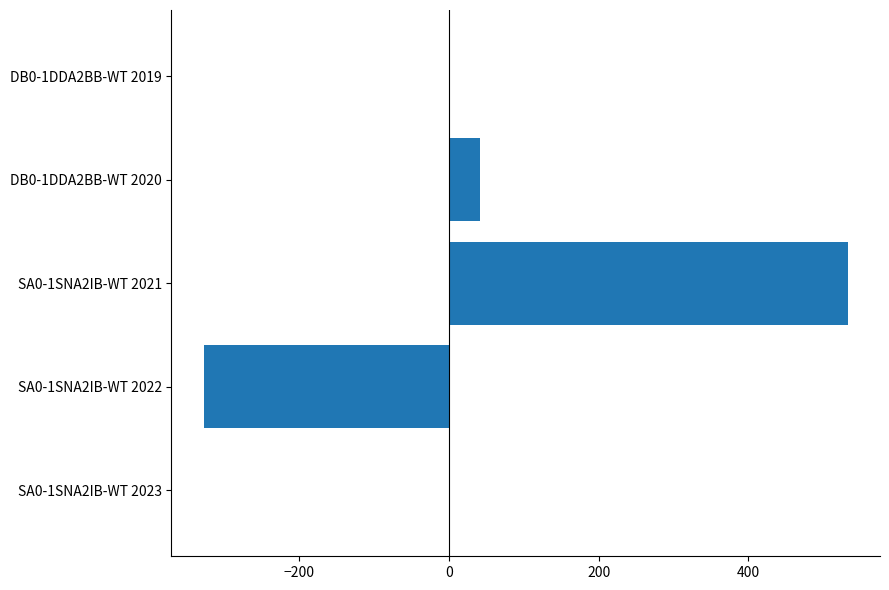

Reading bottom to top, transcribe all the data shown in this chart.

SA0-1SNA2IB-WT 2023=0	SA0-1SNA2IB-WT 2022=-328	SA0-1SNA2IB-WT 2021=533	DB0-1DDA2BB-WT 2020=42	DB0-1DDA2BB-WT 2019=0